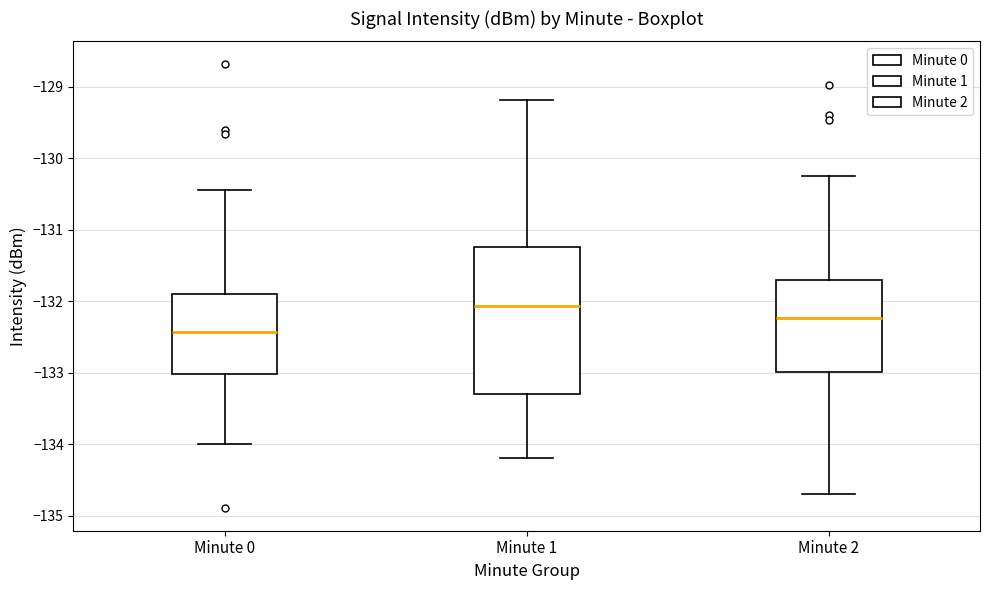

Comparing the boxes themselves (not the whiskers), which one is the tallest?

Minute 1